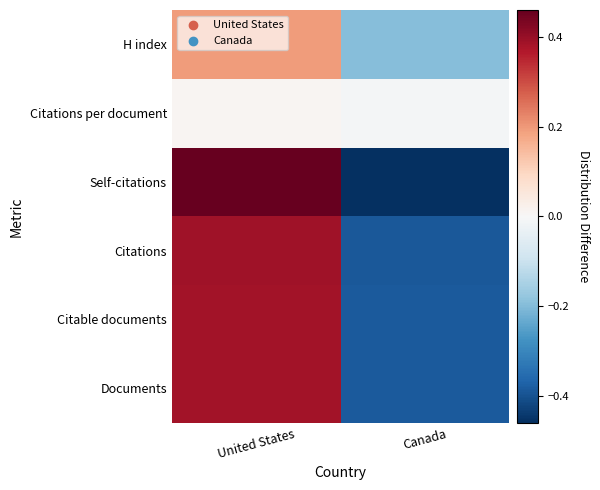

How many data points does each series have?

2